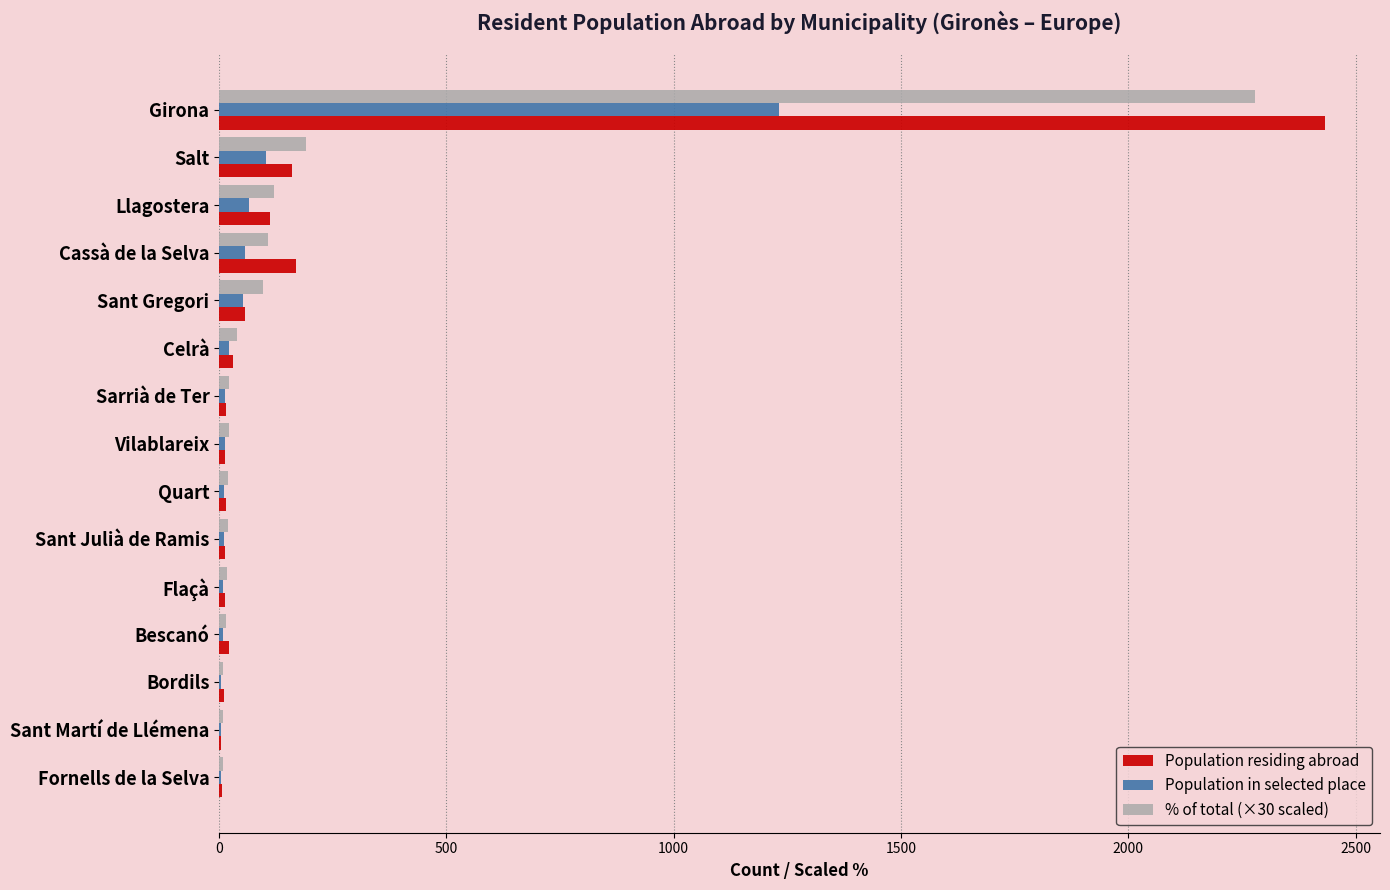

What is the average value of the Population in selected place series?

107.1